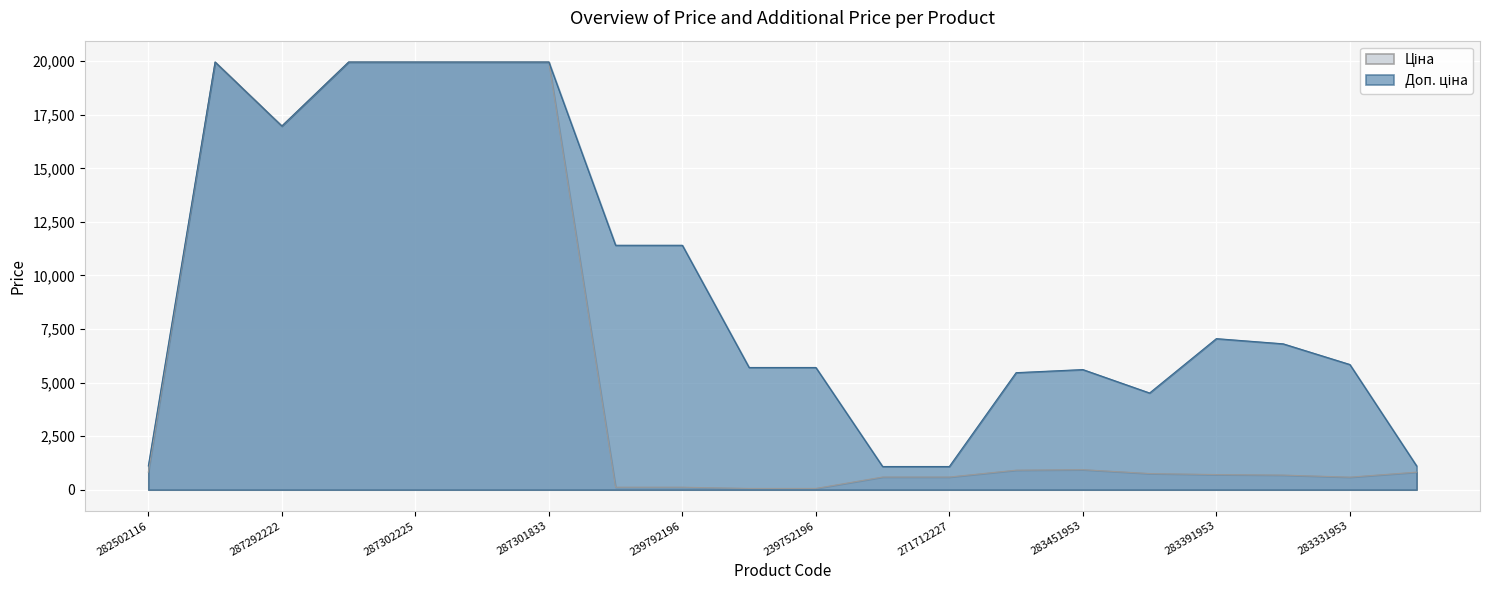

What is the total value across all series at 287301833?

39928.3